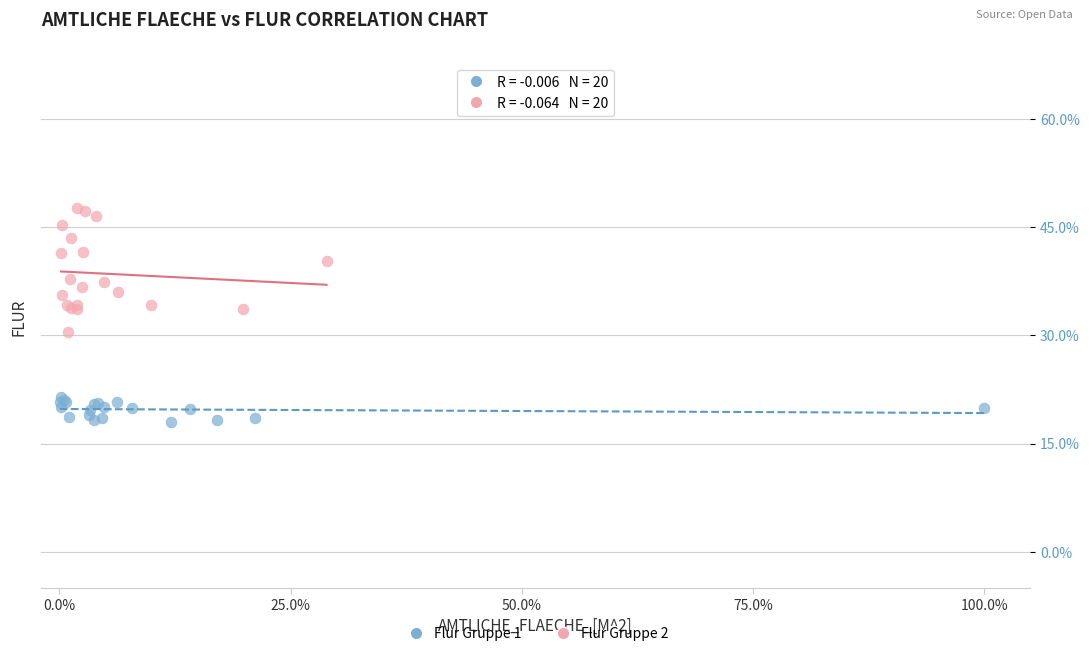

What are all the series names shown in the legend?

Flur Gruppe 1, Flur Gruppe 2